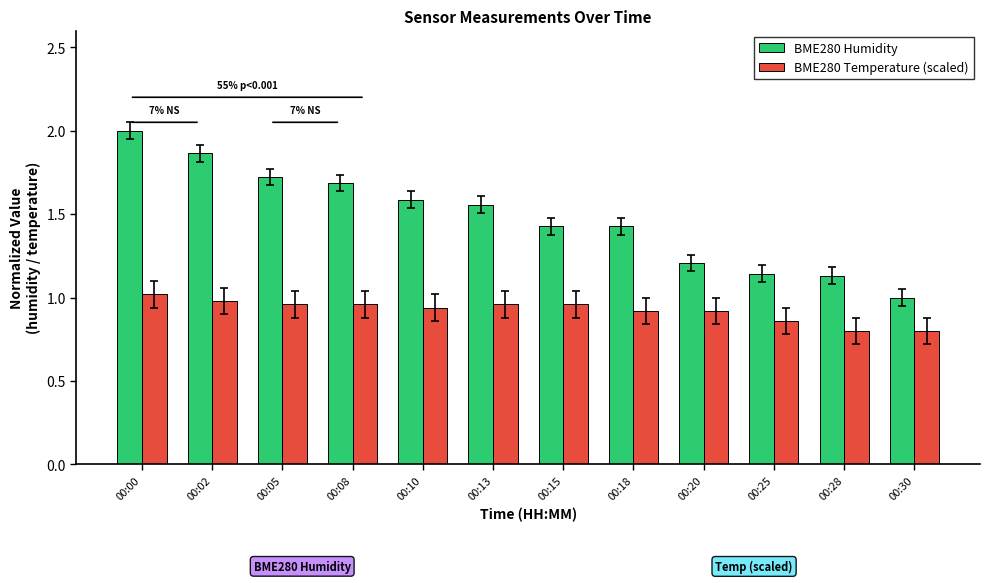

What are all the series names shown in the legend?

BME280 Humidity, BME280 Temperature (scaled)